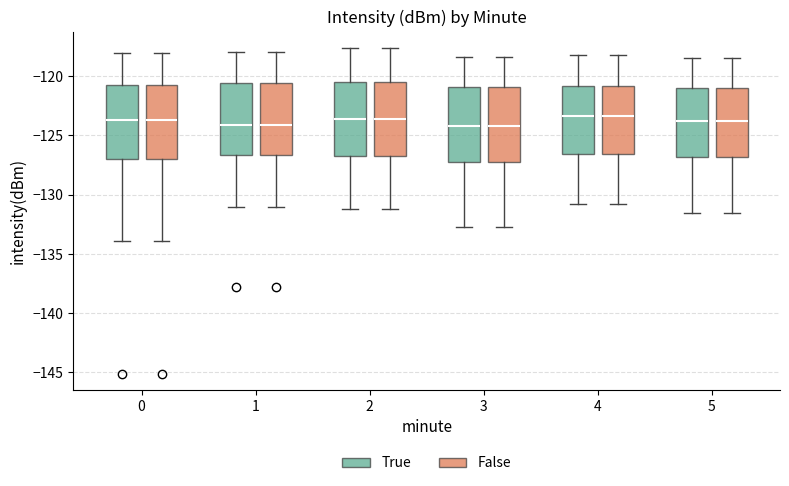

Reading left to right, read every box against the y-axis: the position of its median line, the range the box covers, and the ends of its whiskers. The values are not printed on the chart, so give them approximately, as read against the axis.

0 (True): median -123.5, box -127.0 to -120.5, whiskers -134.0 to -118.0
0 (False): median -123.5, box -127.0 to -120.5, whiskers -134.0 to -118.0
1 (True): median -124.0, box -126.5 to -120.5, whiskers -131.0 to -118.0
1 (False): median -124.0, box -126.5 to -120.5, whiskers -131.0 to -118.0
2 (True): median -123.5, box -126.5 to -120.5, whiskers -131.0 to -117.5
2 (False): median -123.5, box -126.5 to -120.5, whiskers -131.0 to -117.5
3 (True): median -124.0, box -127.0 to -121.0, whiskers -132.5 to -118.5
3 (False): median -124.0, box -127.0 to -121.0, whiskers -132.5 to -118.5
4 (True): median -123.5, box -126.5 to -121.0, whiskers -131.0 to -118.0
4 (False): median -123.5, box -126.5 to -121.0, whiskers -131.0 to -118.0
5 (True): median -123.5, box -127.0 to -121.0, whiskers -131.5 to -118.5
5 (False): median -123.5, box -127.0 to -121.0, whiskers -131.5 to -118.5